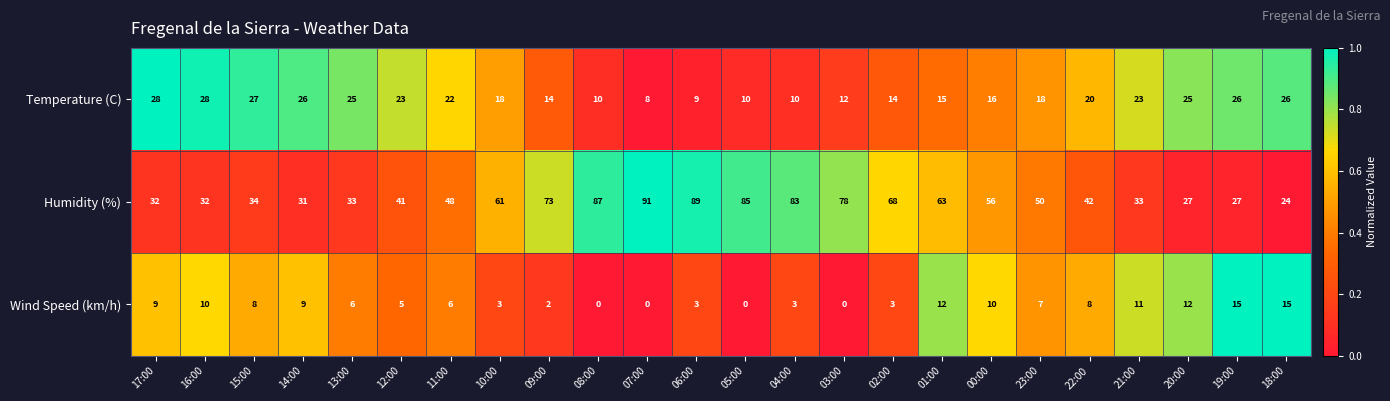

Rank the series by their maximum value, from highest to lowest.

Humidity (%), Temperature (C), Wind Speed (km/h)